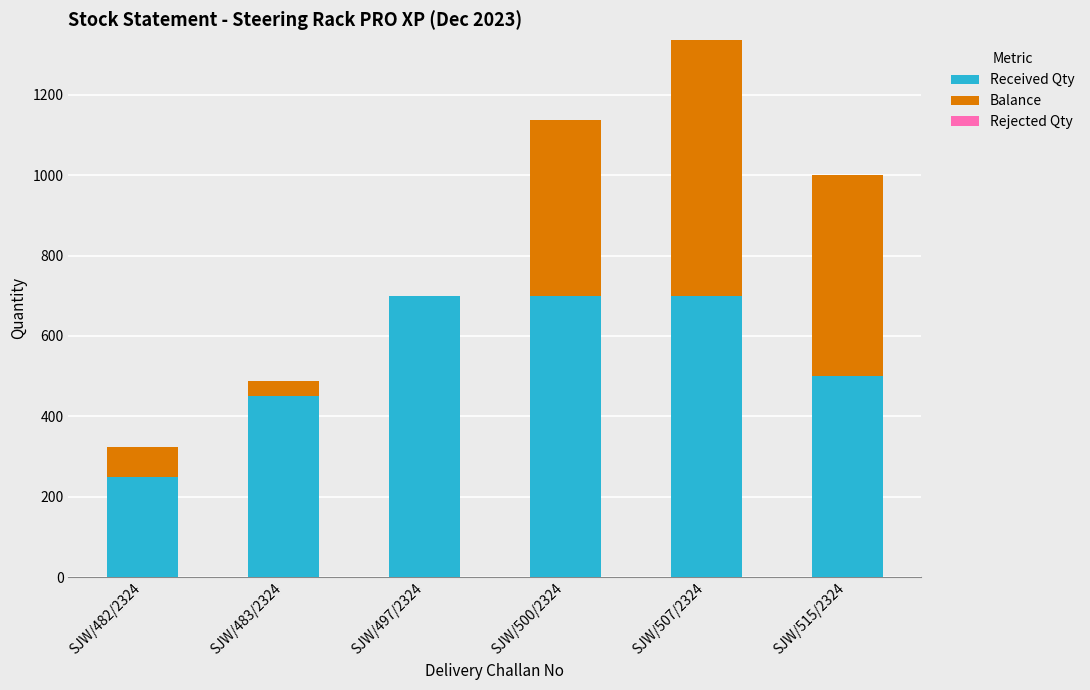

What is the sum of all Received Qty values?

3300